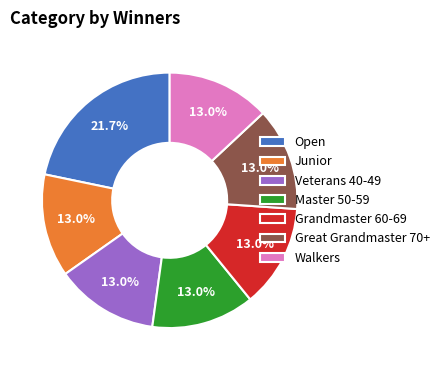

True or false: Junior accounts for 8% of the total.

False